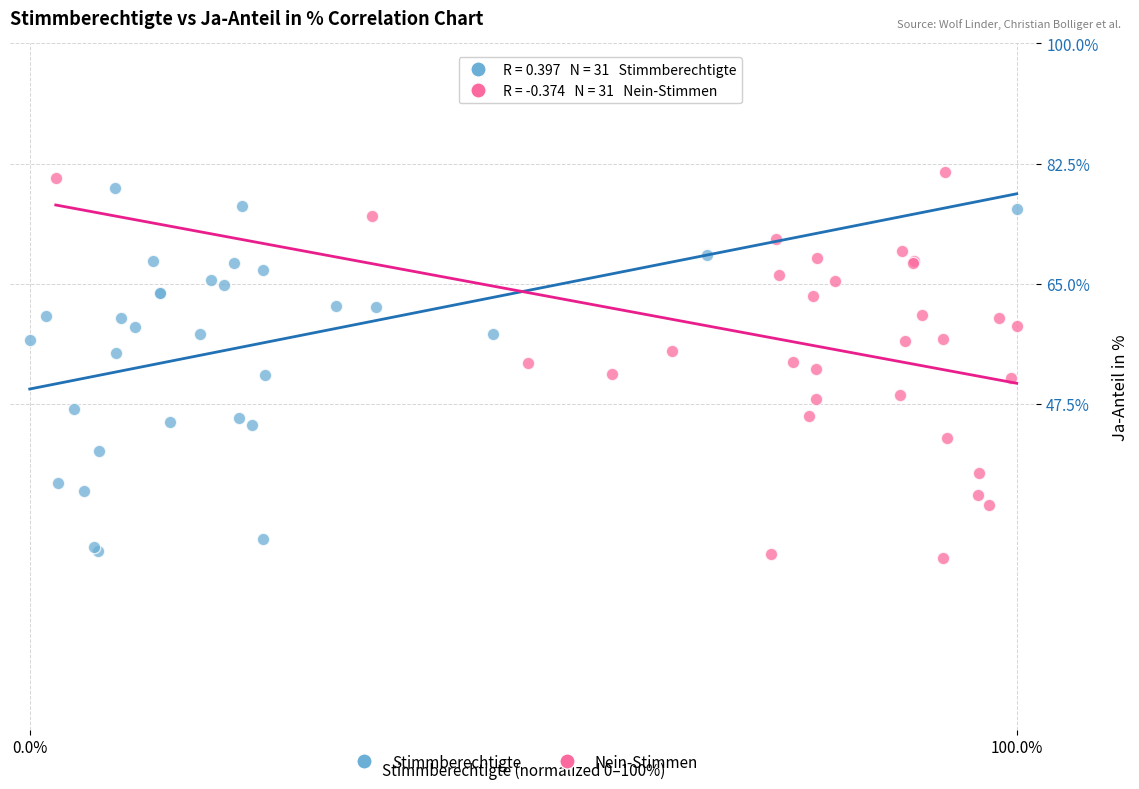

What are all the series names shown in the legend?

Stimmberechtigte, Nein-Stimmen